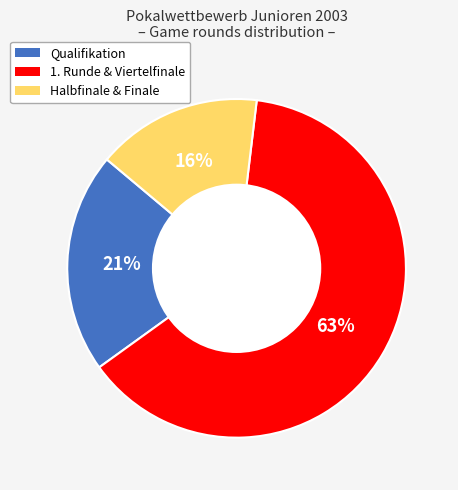

Is there any slice that represents more than half of the pie?

Yes